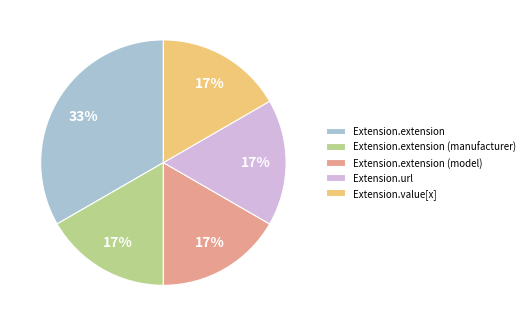

True or false: Extension.extension (manufacturer) accounts for 17% of the total.

True